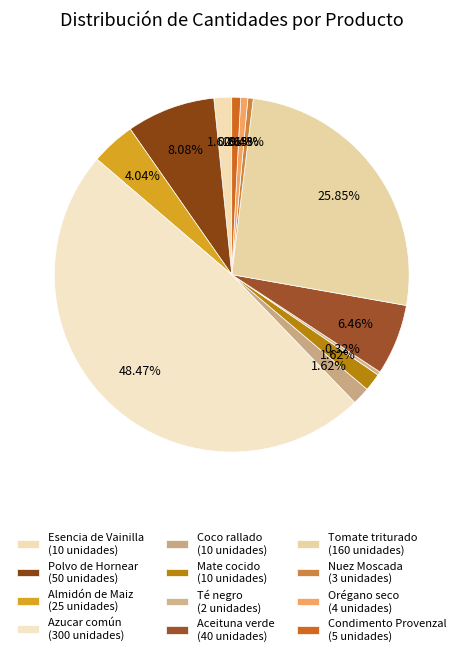

Do Té negro and Mate cocido together represent more than half of the pie?

No